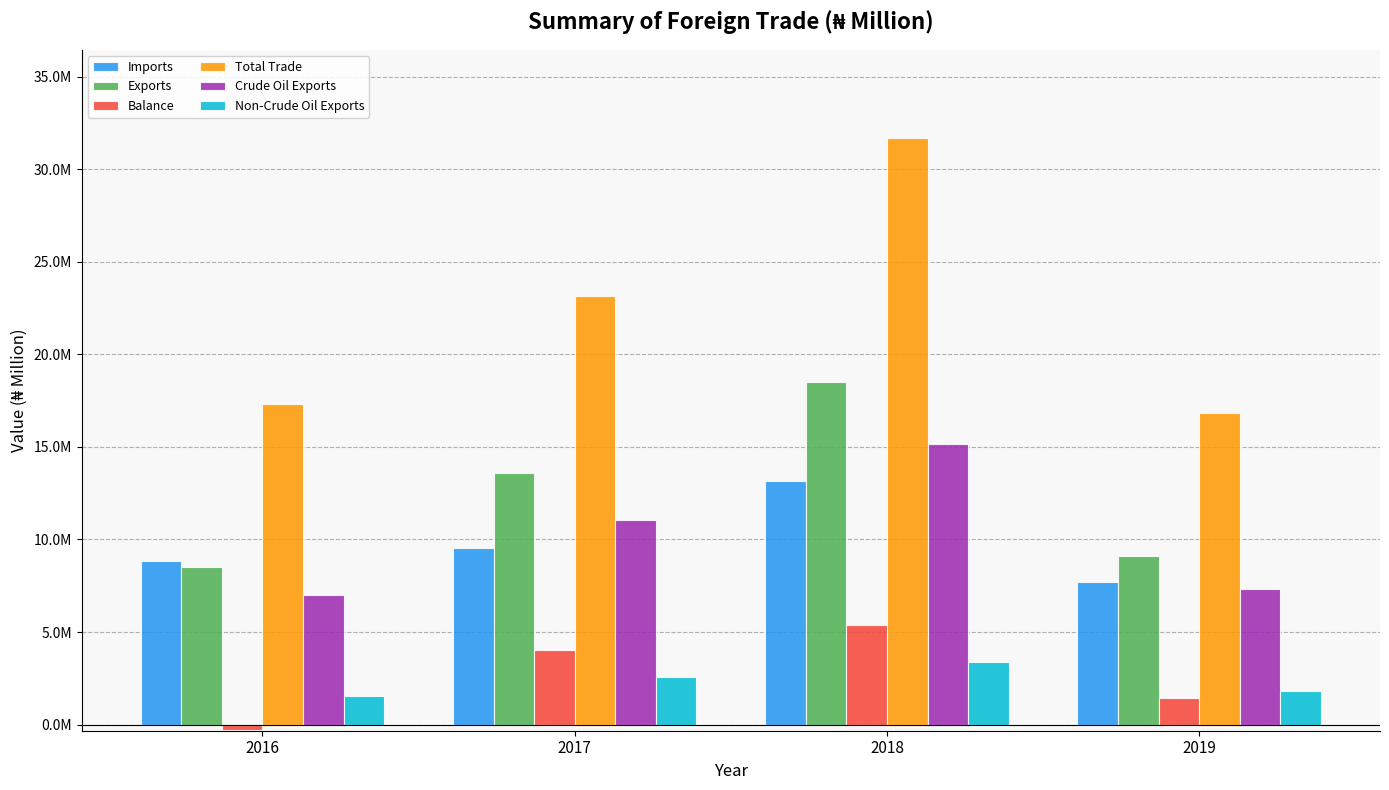

What is the difference between the second highest and second lowest values in the Exports series?

4466773.5